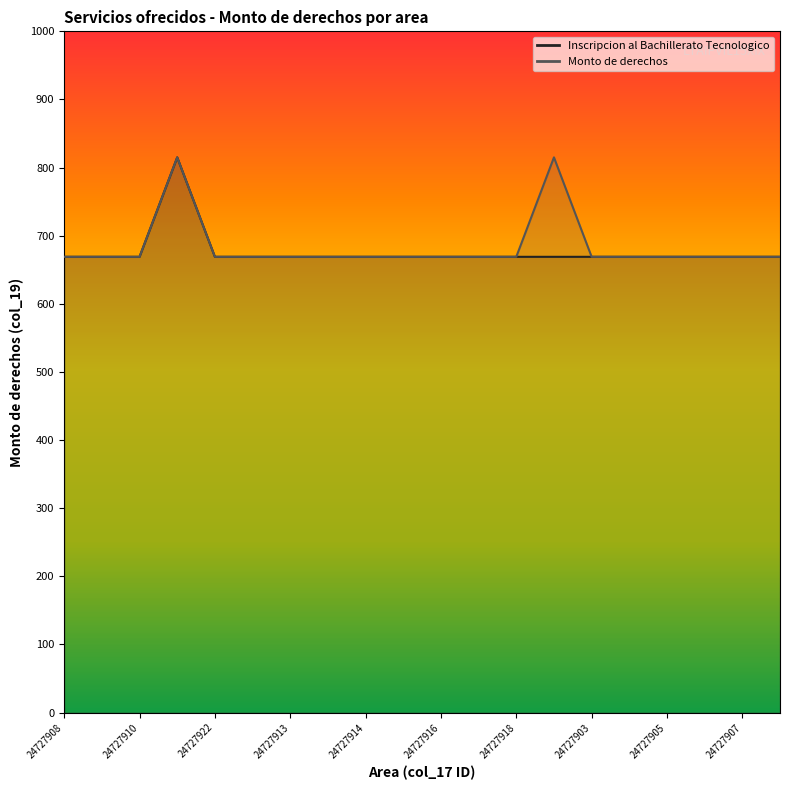

Which has a higher value, 24727922 or 24727914?

24727922